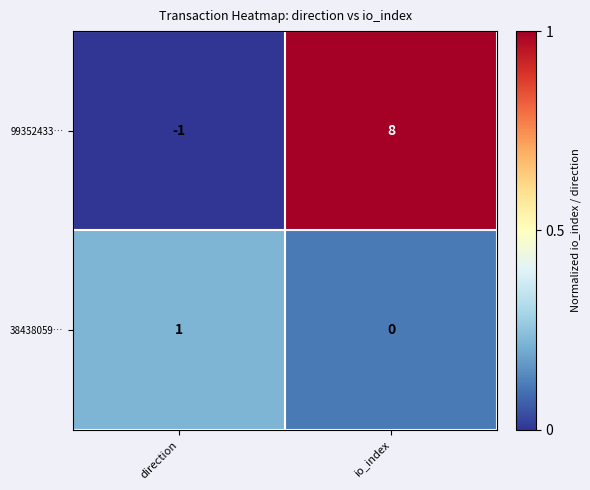

What is the difference between the 99352433… values at direction and io_index?

9